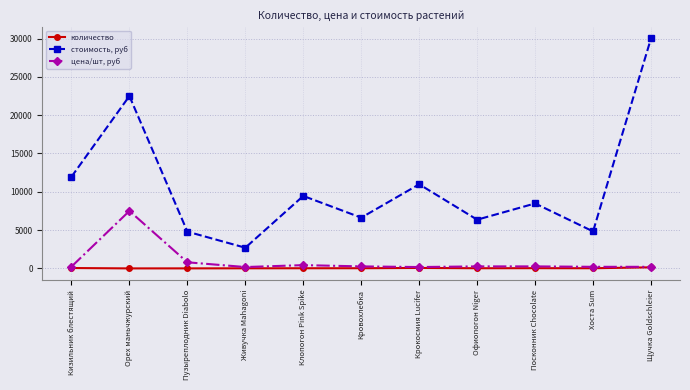

Which series changed the most between Живучка Mahagoni and Щучка Goldschleier?

стоимость, руб